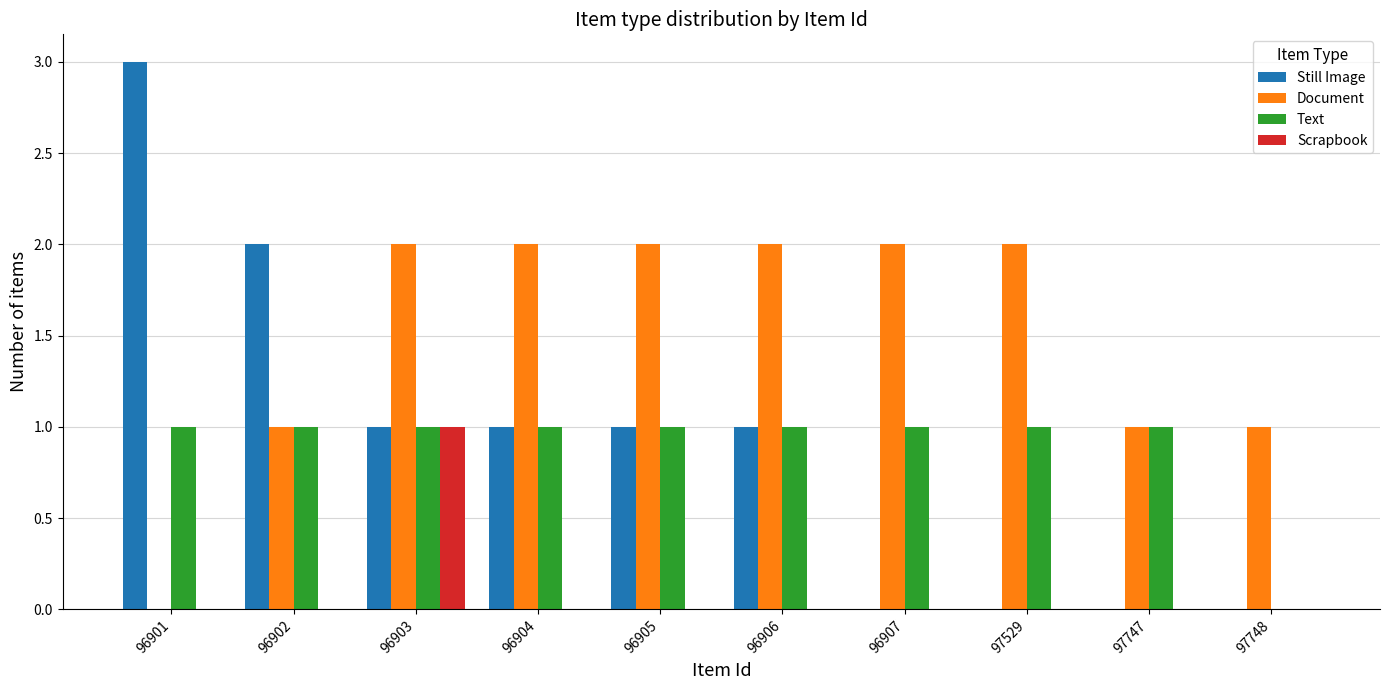

Reading right to left, what are all the values shown in this chart?

Still Image: 97748=0	97747=0	97529=0	96907=0	96906=1	96905=1	96904=1	96903=1	96902=2	96901=3
Document: 97748=1	97747=1	97529=2	96907=2	96906=2	96905=2	96904=2	96903=2	96902=1	96901=0
Text: 97748=0	97747=1	97529=1	96907=1	96906=1	96905=1	96904=1	96903=1	96902=1	96901=1
Scrapbook: 97748=0	97747=0	97529=0	96907=0	96906=0	96905=0	96904=0	96903=1	96902=0	96901=0